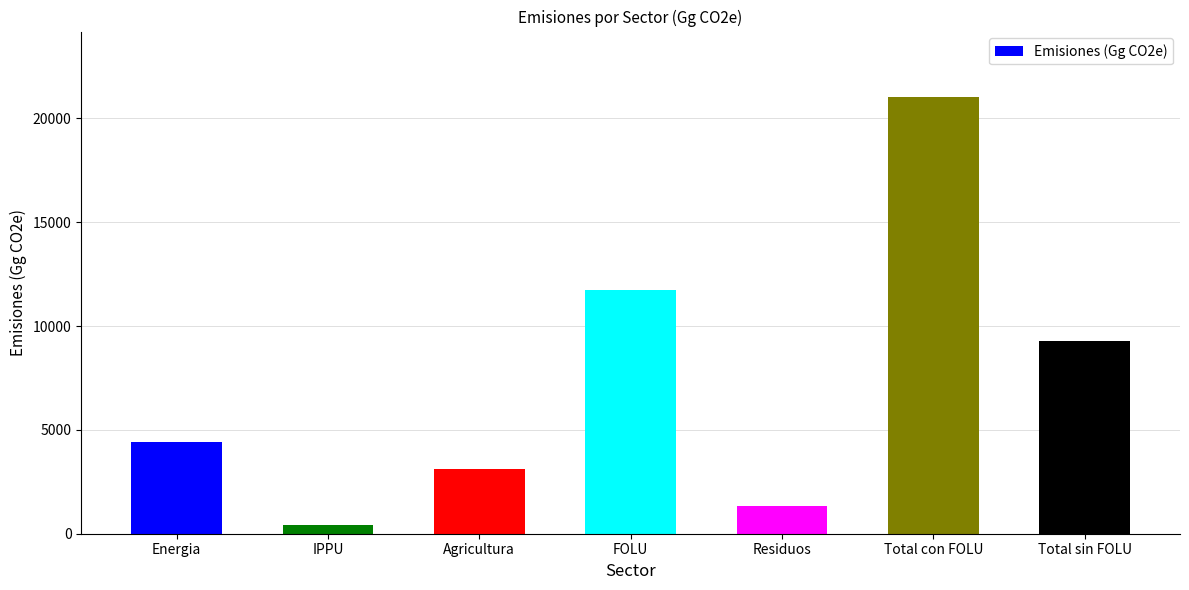

What is the label of the 5th bar from the right?

Agricultura